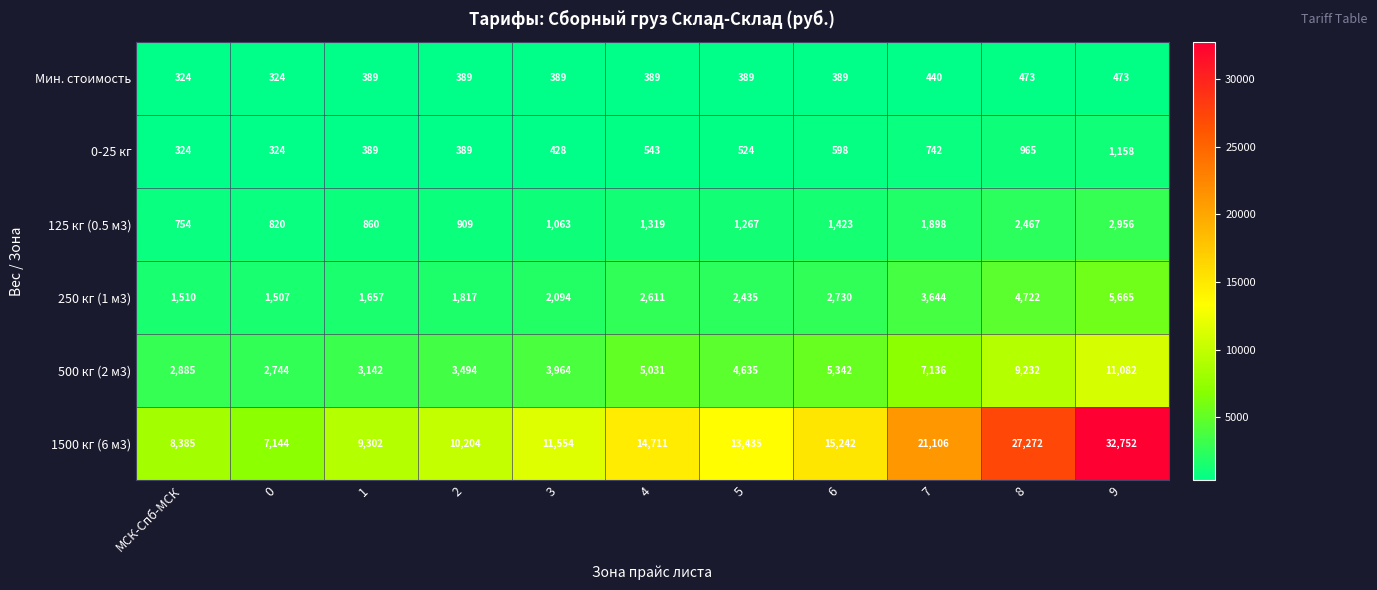

At which category is the sum across all series the highest?

9